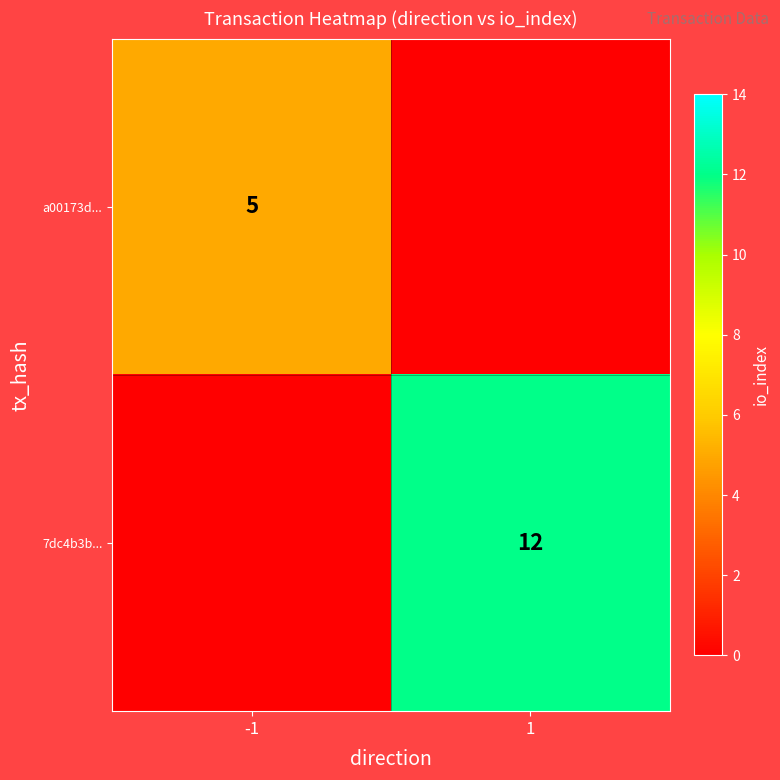

What is the total value across all series at -1?

5